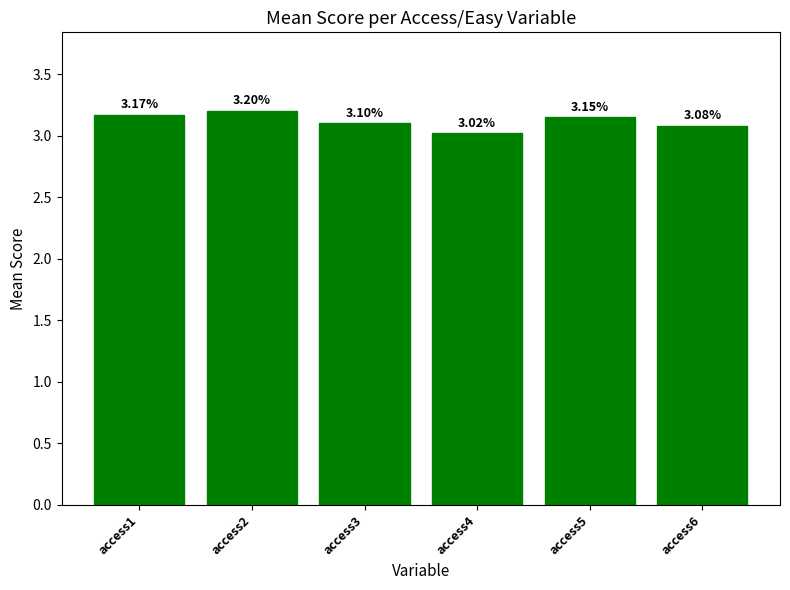

Which label corresponds to the largest value in the chart?

access2